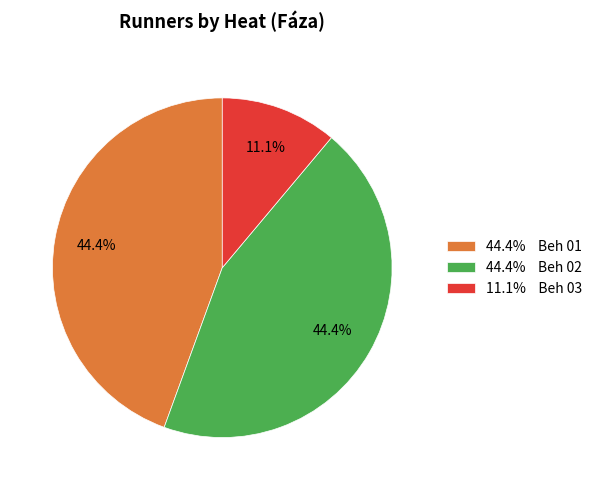

What is the ratio of the value at 44.4% Beh 02 to the value at 44.4% Beh 01?

1.0